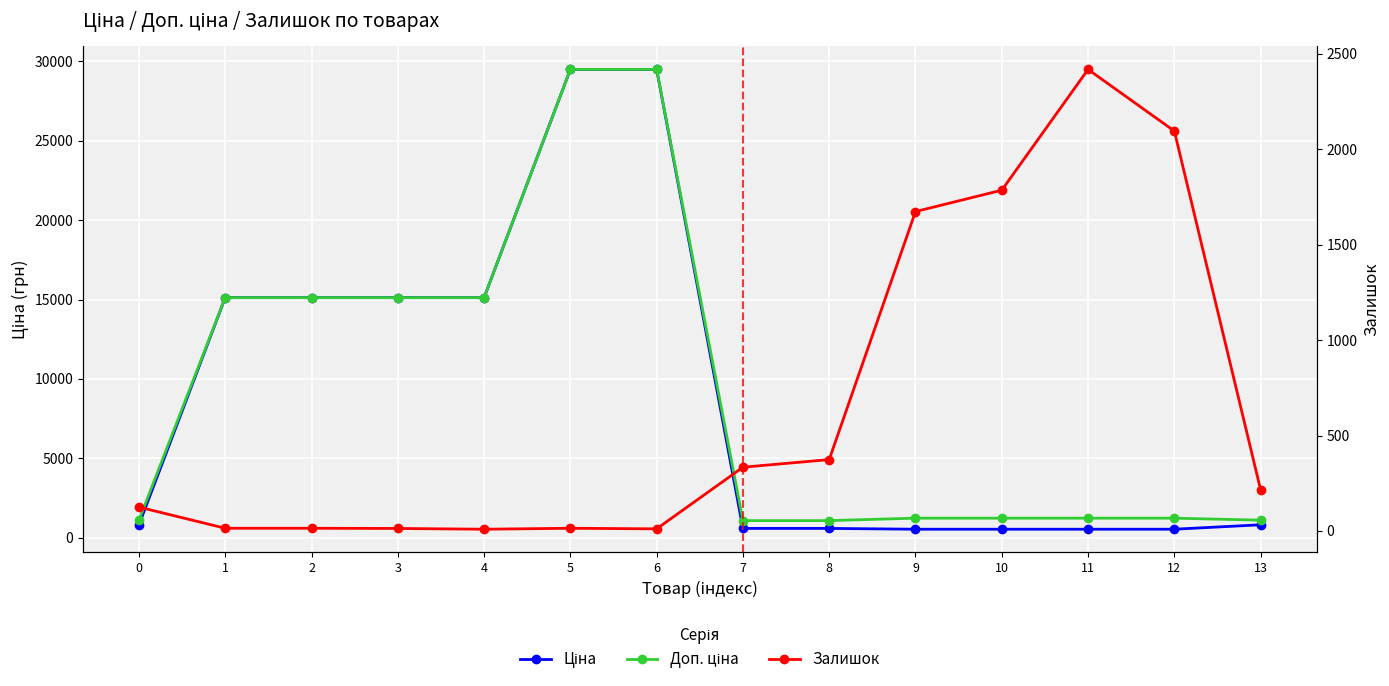

True or false: Ціна and Доп. ціна intersect in this chart.

False